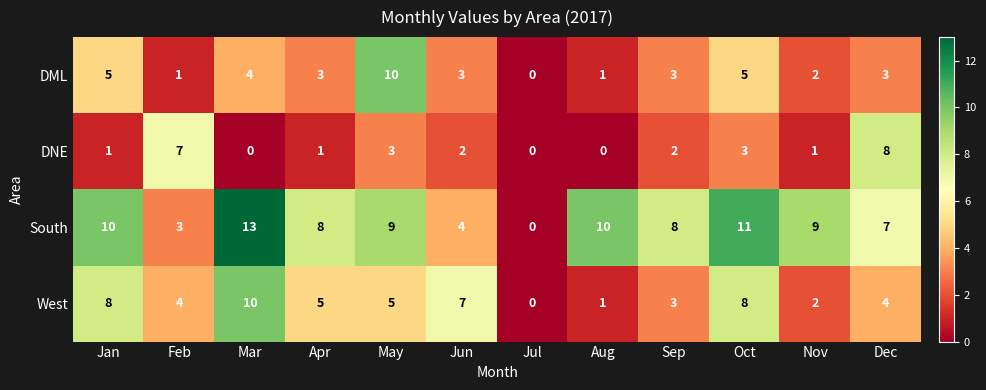

What is the maximum value for DML?

10